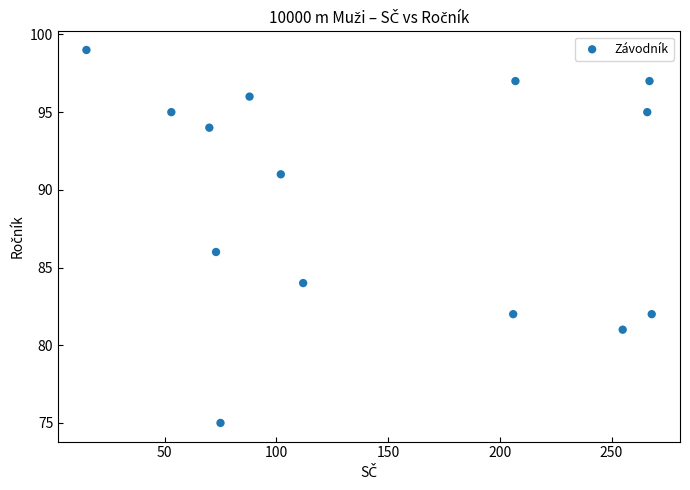

What is the range of Y values (max minus min)?

24